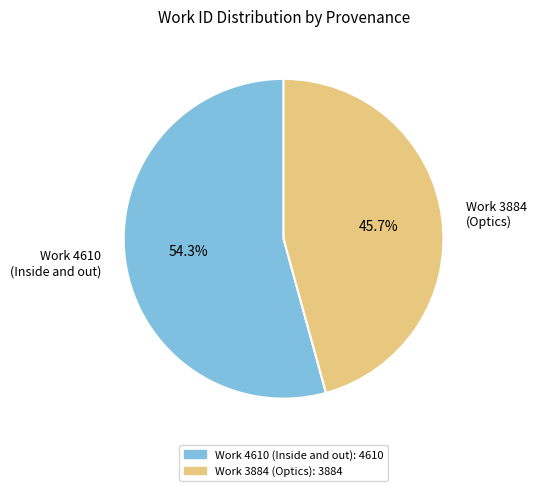

Which slice represents more than half of the pie?

Work 4610 (Inside and out)